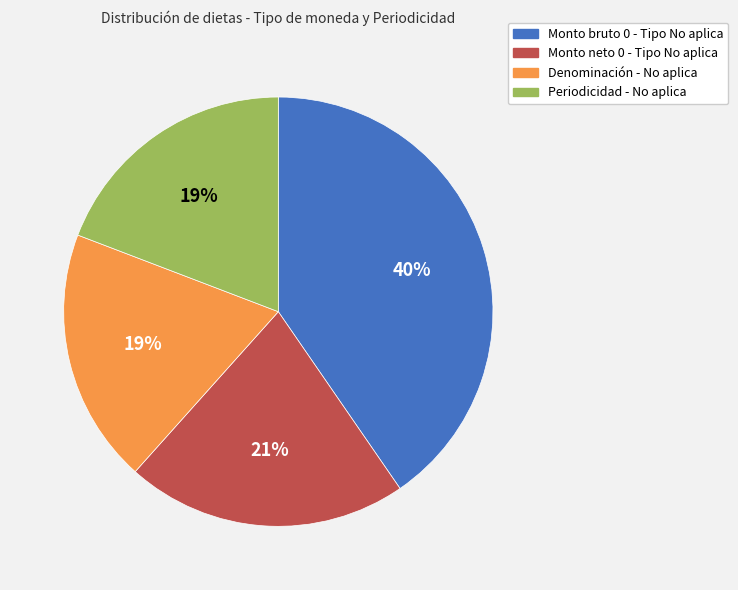

Is there any slice that represents more than half of the pie?

No